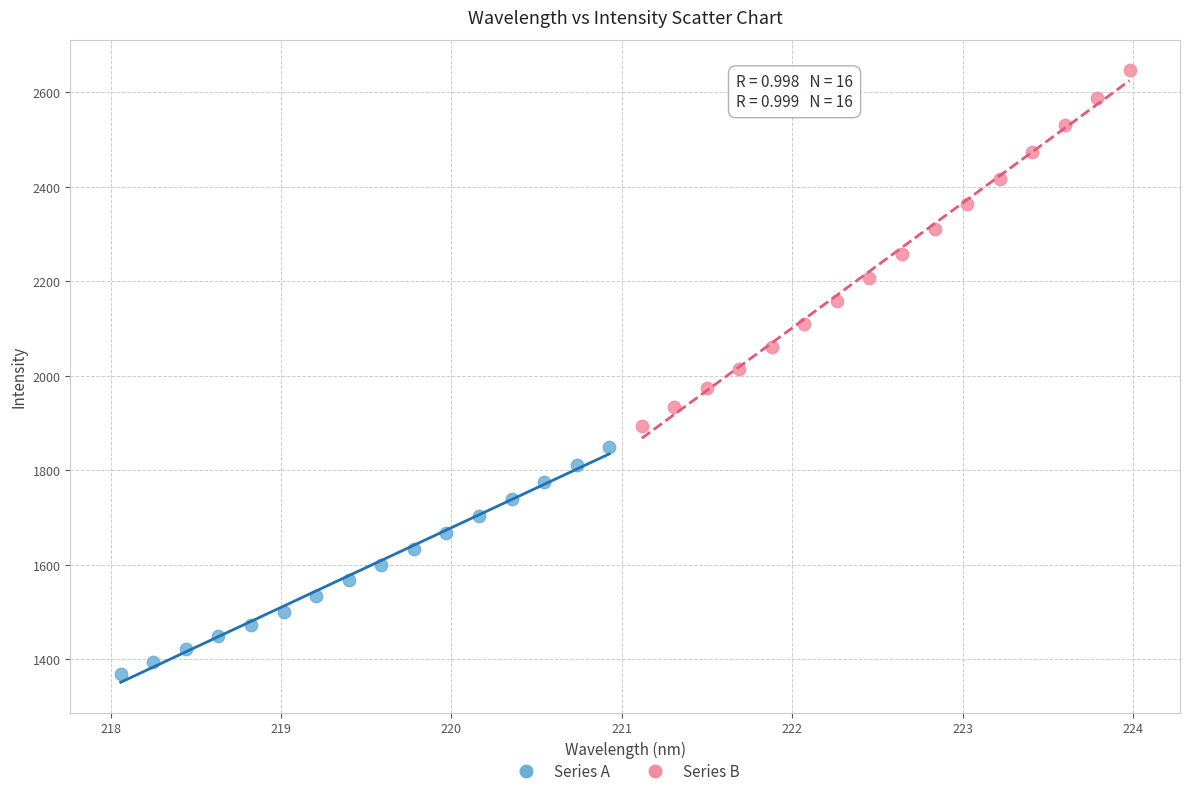

Which series reaches the maximum Y coordinate?

Series B